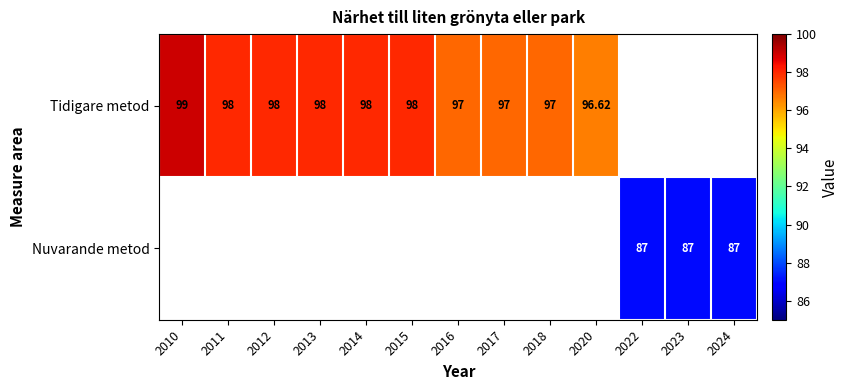

Count the number of data series in this chart.

2